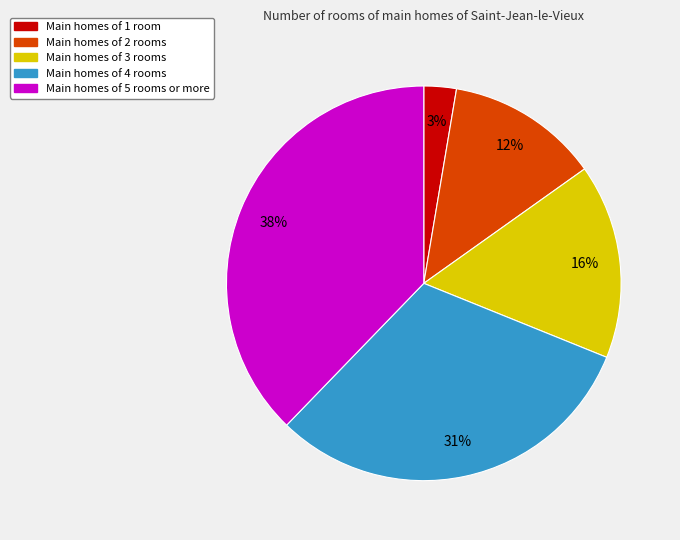

Does any single category account for the majority?

No